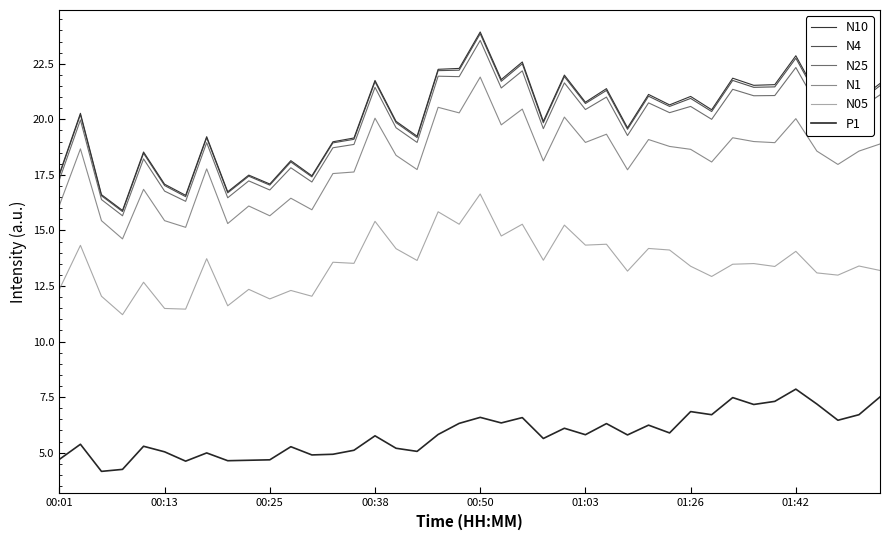

How many lines are shown in the chart?

6